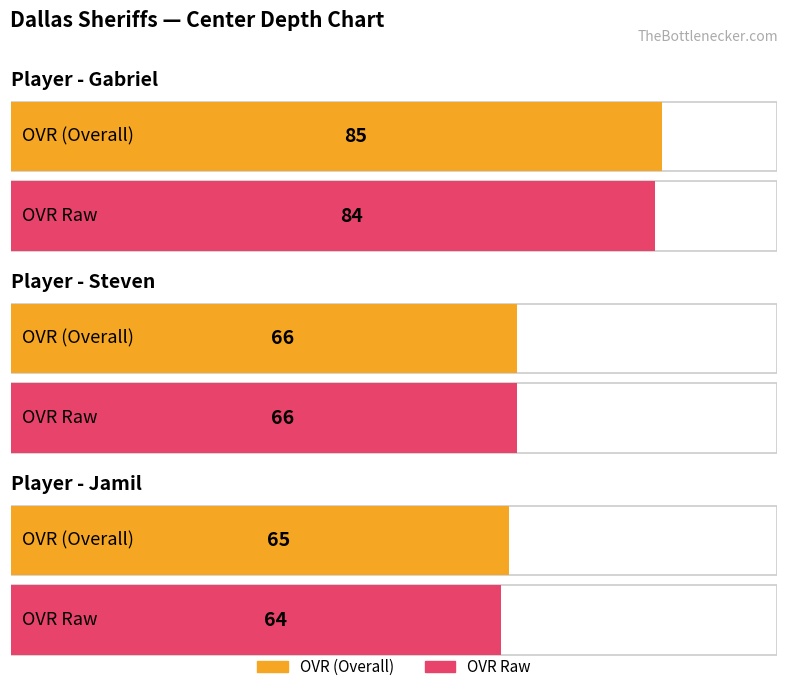

Reading left to right, list all the values displayed in this chart.

ovr: Gabriel=85	Steven=66	Jamil=65
ovr_raw: Gabriel=84	Steven=66	Jamil=64